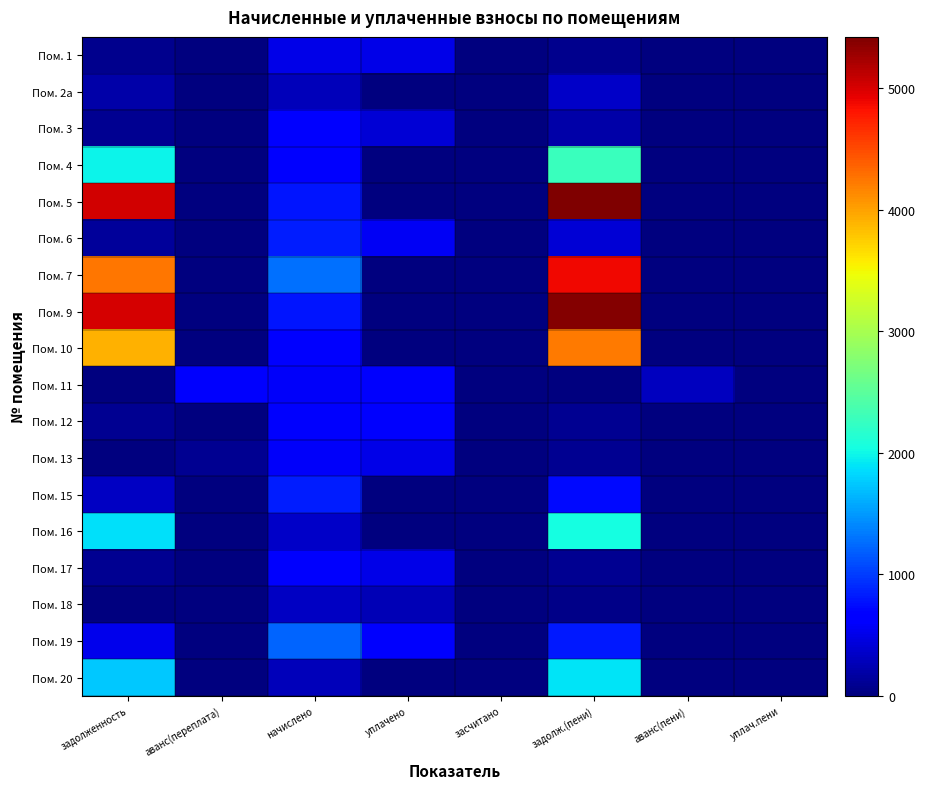

Which category has the highest value across all series?

задолж.(пени)